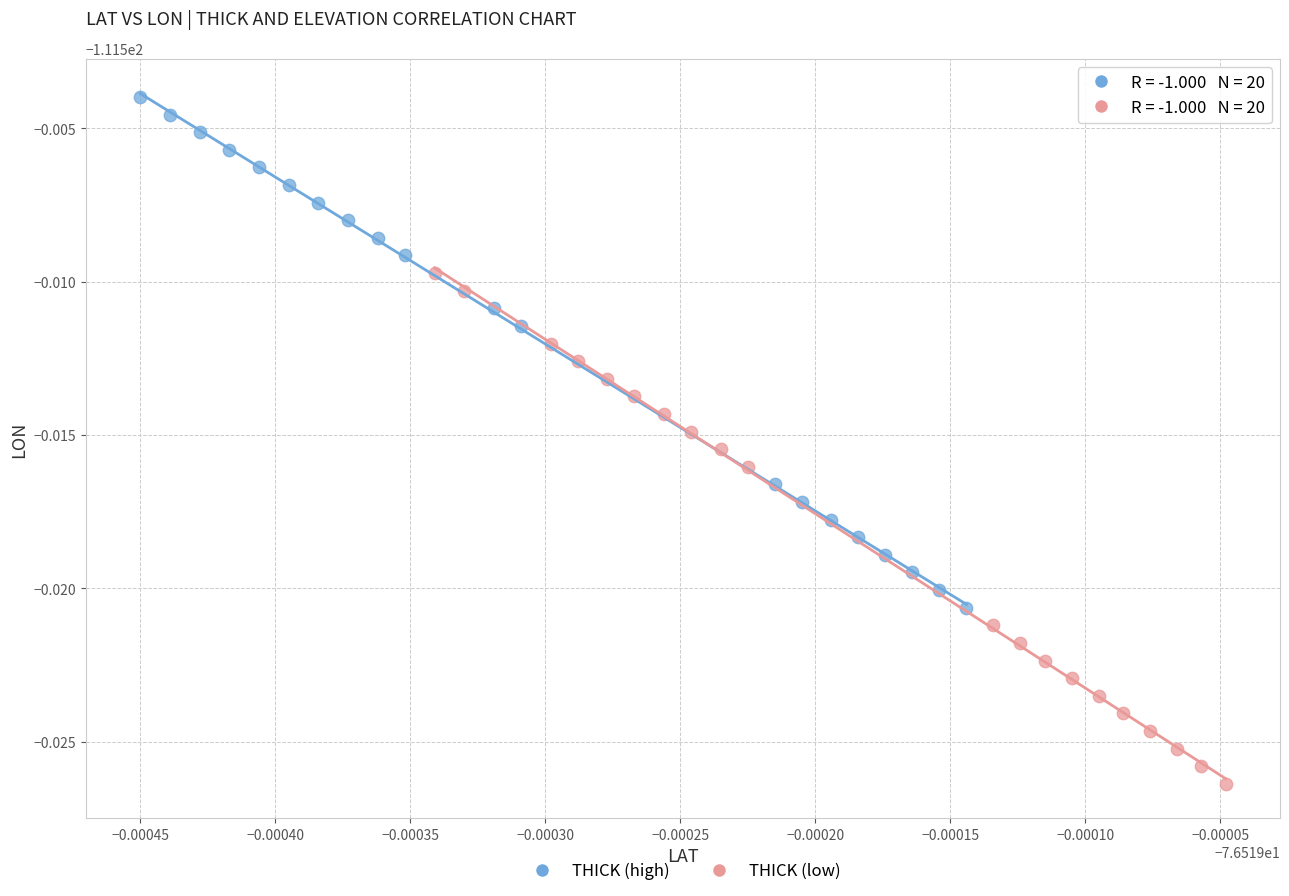

What are all the series names shown in the legend?

THICK (high), THICK (low)